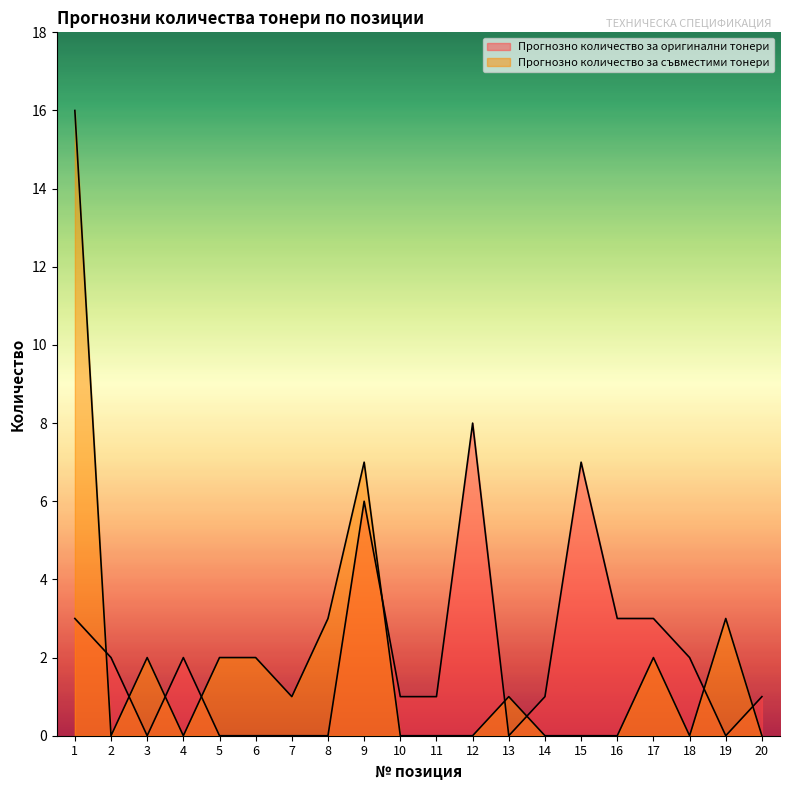

What is the highest value of the Прогнозно количество за съвместими тонери series?

16